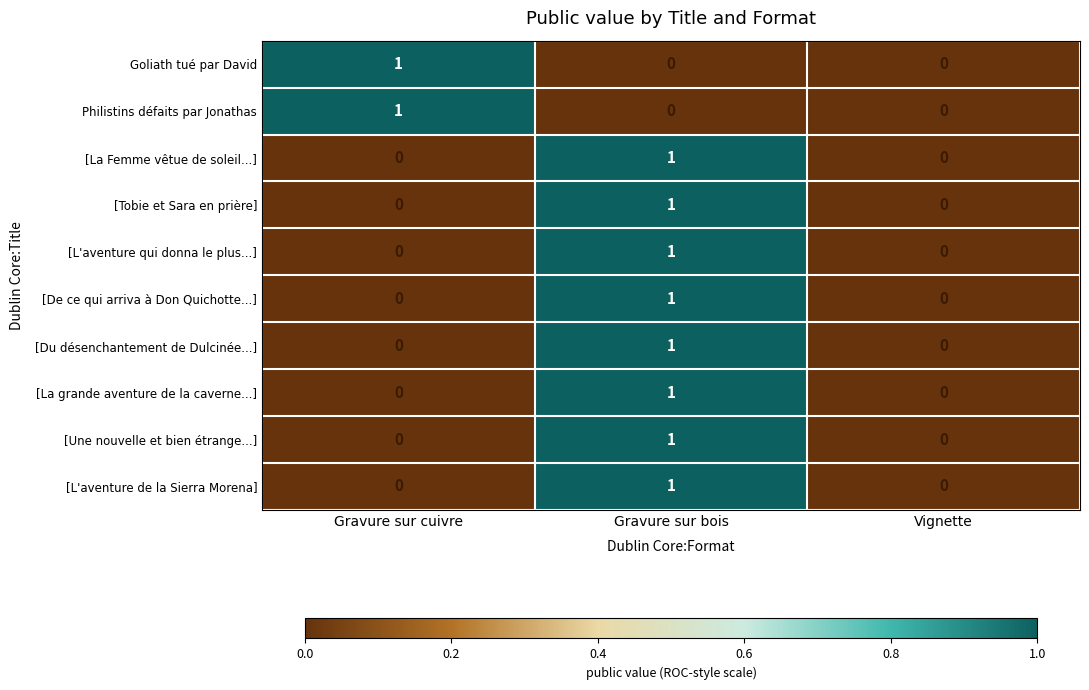

How many Philistins défaits par Jonathas values are between 0 and 1?

3